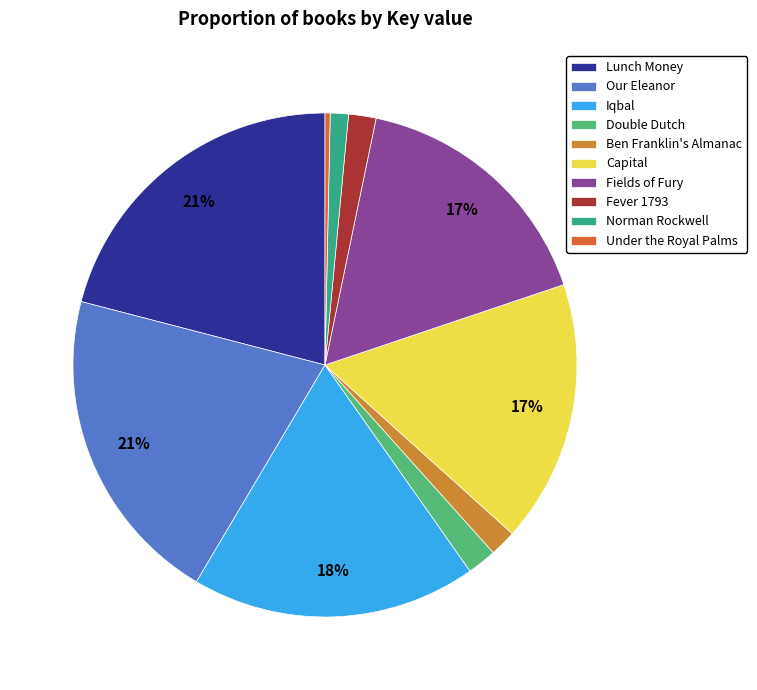

The Fever 1793 slice represents 1% of the pie. True or false?

False